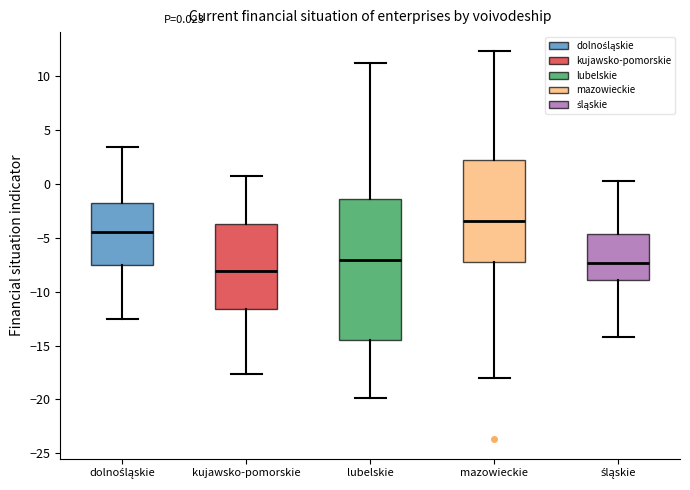

Which box is the tallest, from its lower edge to its upper edge?

lubelskie